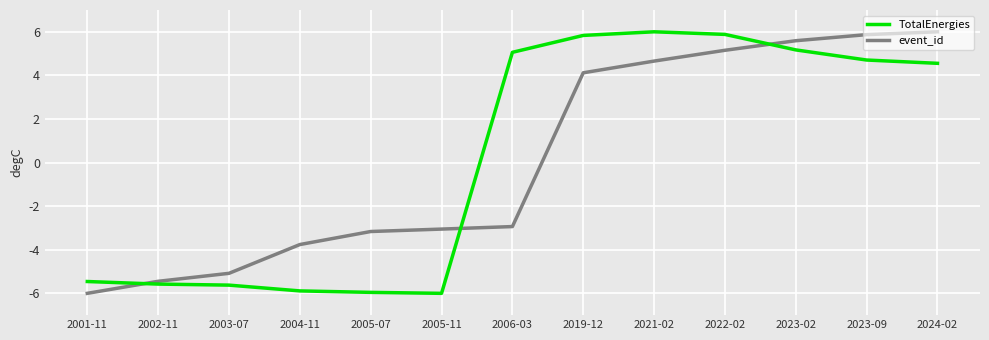

Read the event_id value at 2002-11.

-5.4